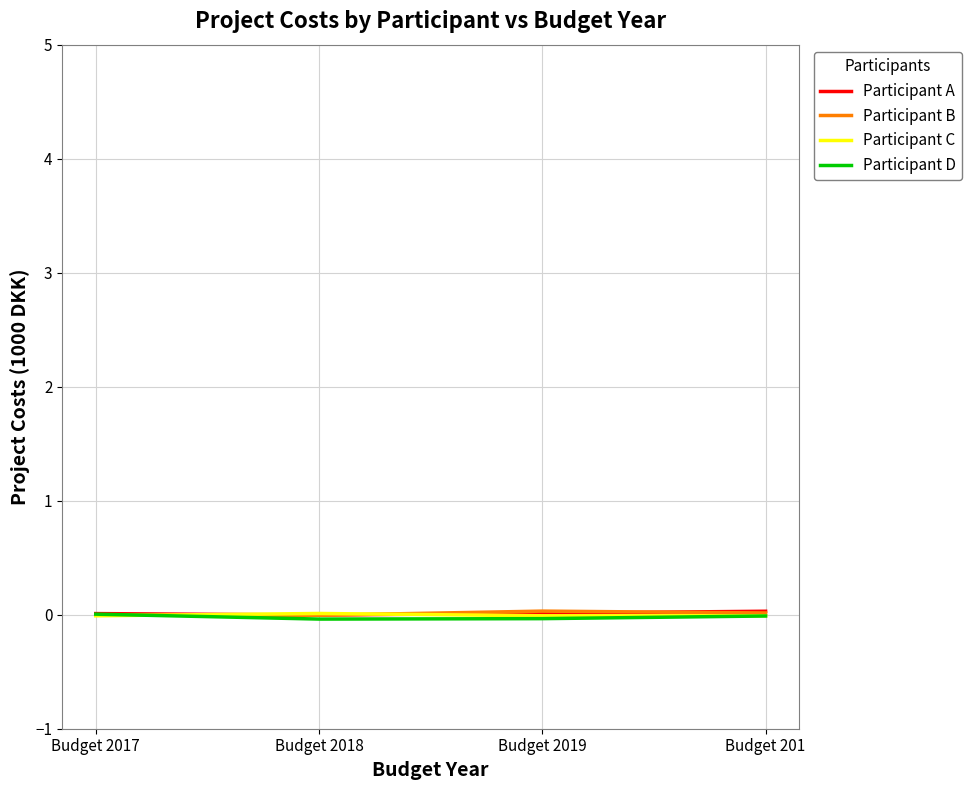

The Participant D series shows -0.0 at Budget 2019. True or false?

True